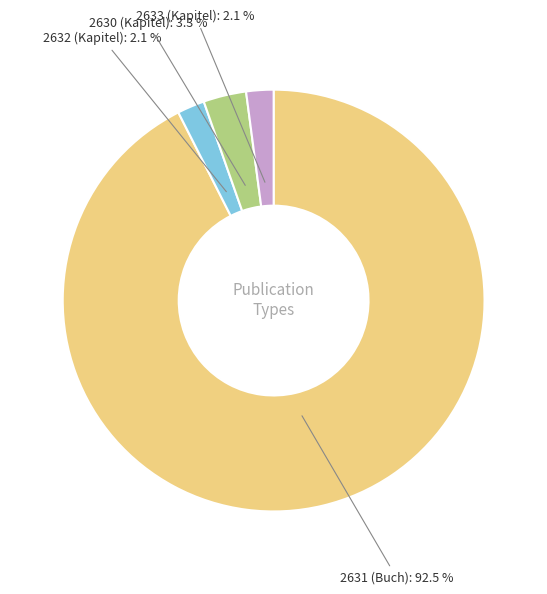

Does any single category account for the majority?

Yes